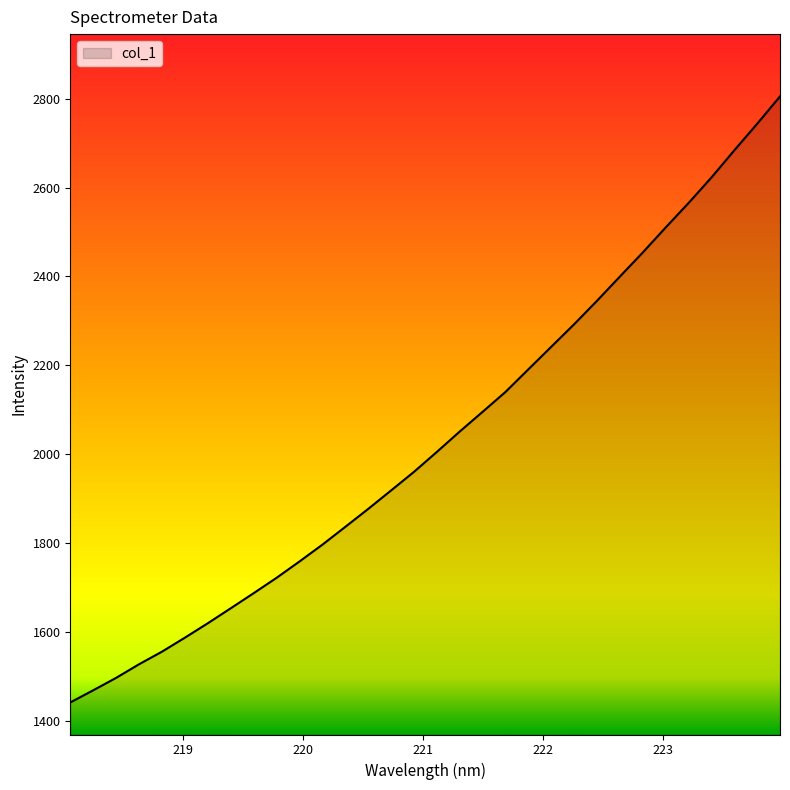

What is the greatest value displayed?

2805.0